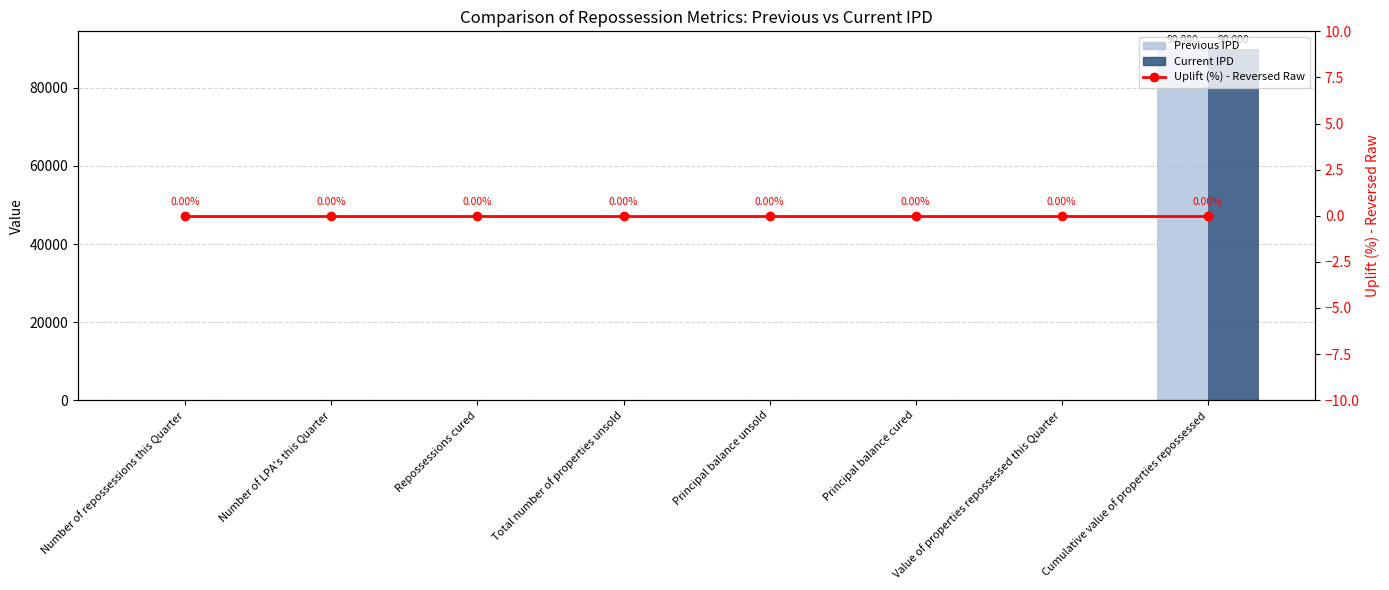

Reading left to right, list all the values displayed in this chart.

Previous IPD: 0	0	0	0	0	0	0	90000
Current IPD: 0	0	0	0	0	0	0	90000
Uplift (%) - Reversed Raw: 0	0	0	0	0	0	0	0